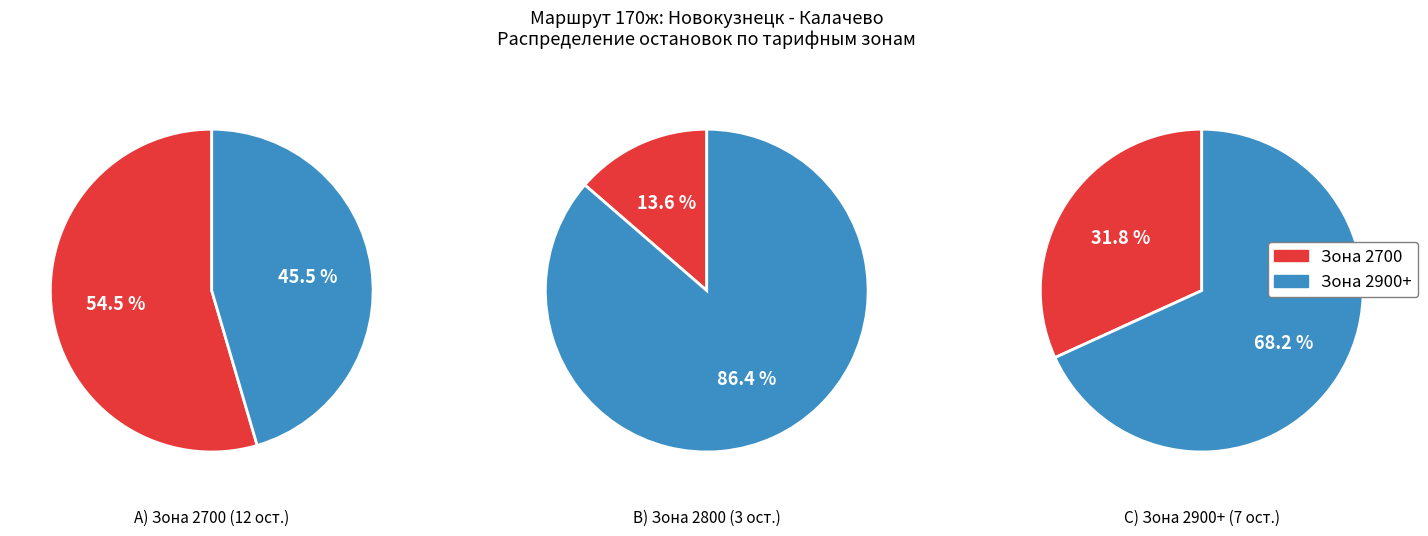

How many slices are in this pie chart?

2